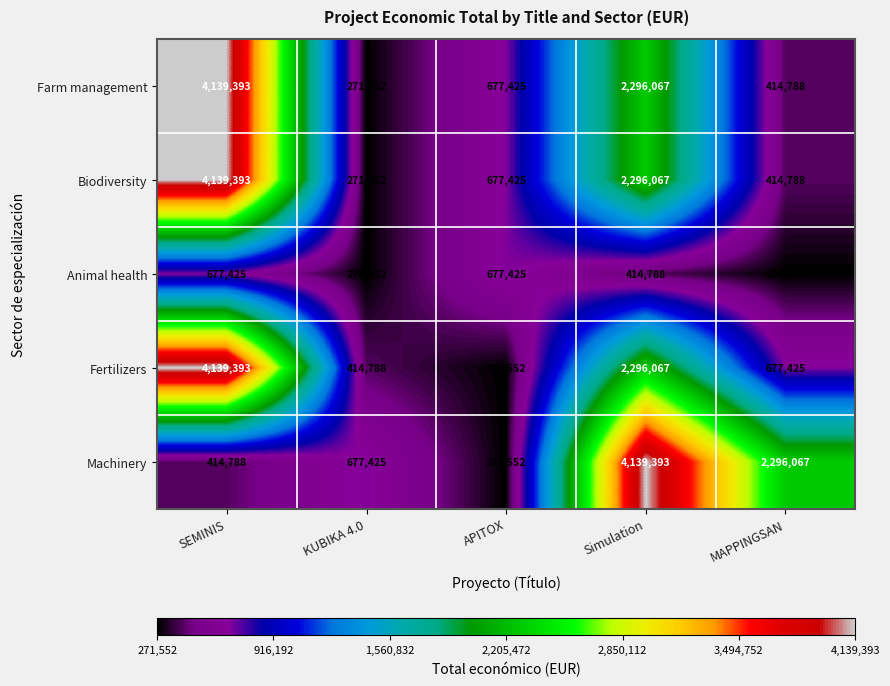

What is the difference between the maximum and second lowest values in the Machinery series?

3724605